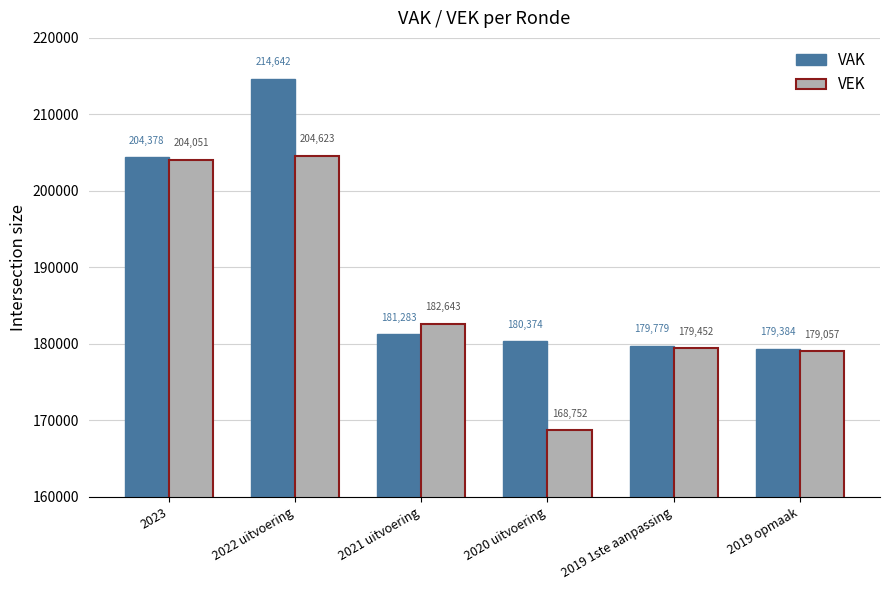

Reading left to right, what are all the values shown in this chart?

VAK: 204378	214642	181283	180374	179779	179384
VEK: 204051	204623	182643	168752	179452	179057